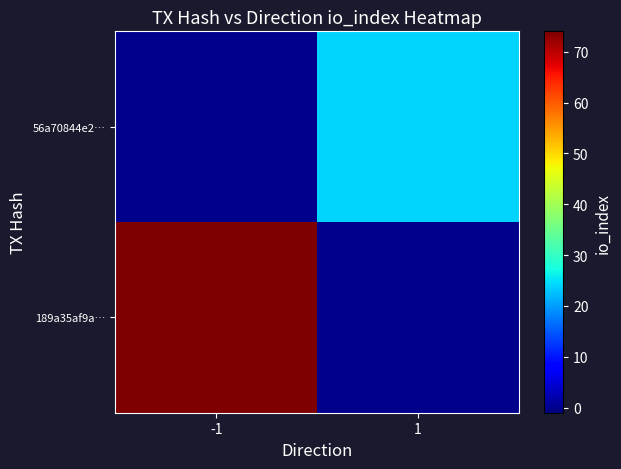

Between 1 and -1, which is larger?

-1